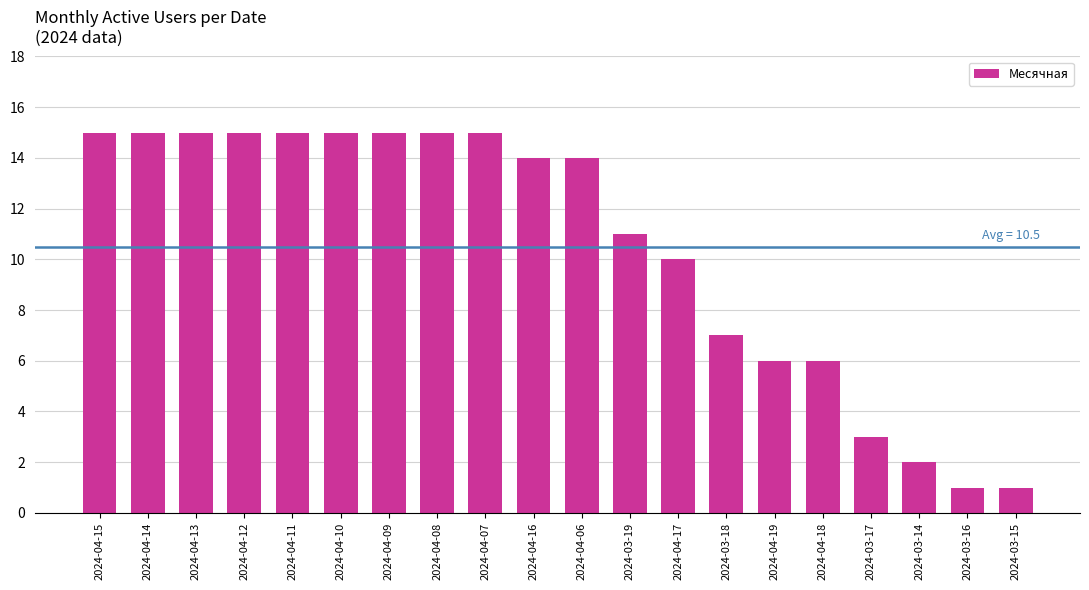

Reading left to right, what are all the values shown in this chart?

15	15	15	15	15	15	15	15	15	14	14	11	10	7	6	6	3	2	1	1